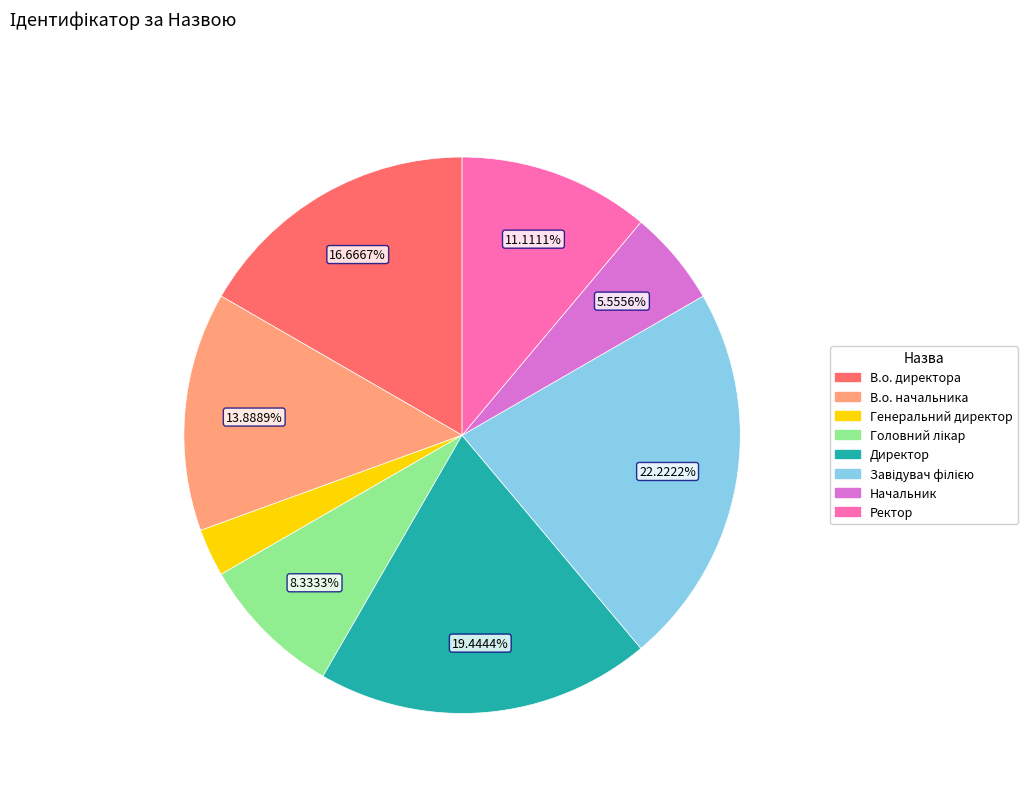

What is the ratio of the value at Генеральний директор to the value at Начальник?

0.5